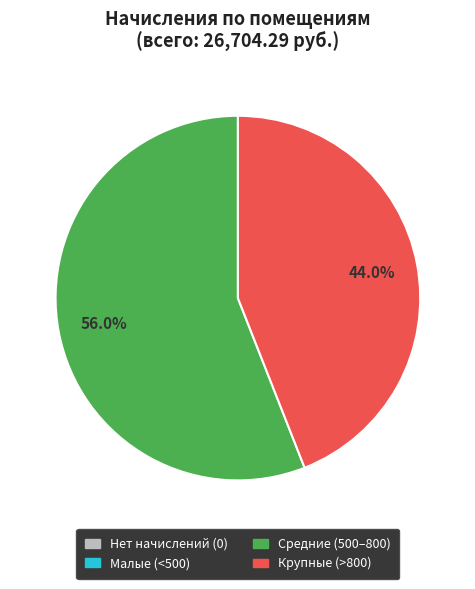

What percentage is NOT represented by Крупные (>800)?

56.0%